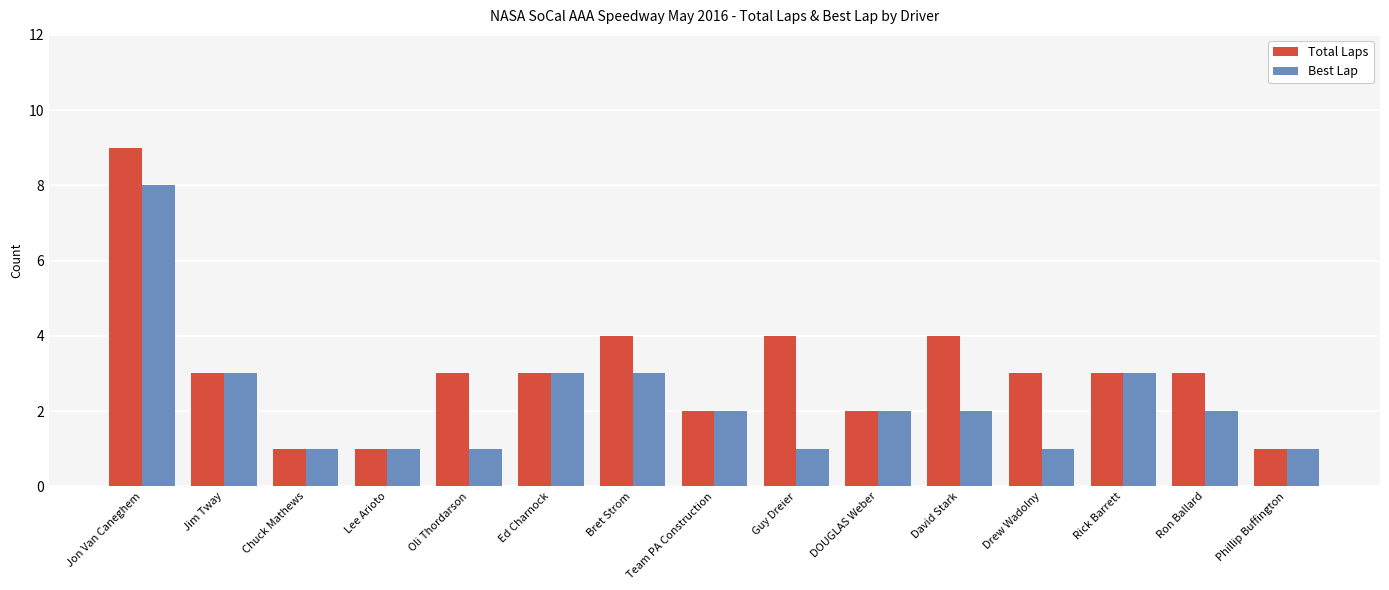

Is it true that Best Lap equals 1 at Chuck Mathews?

True